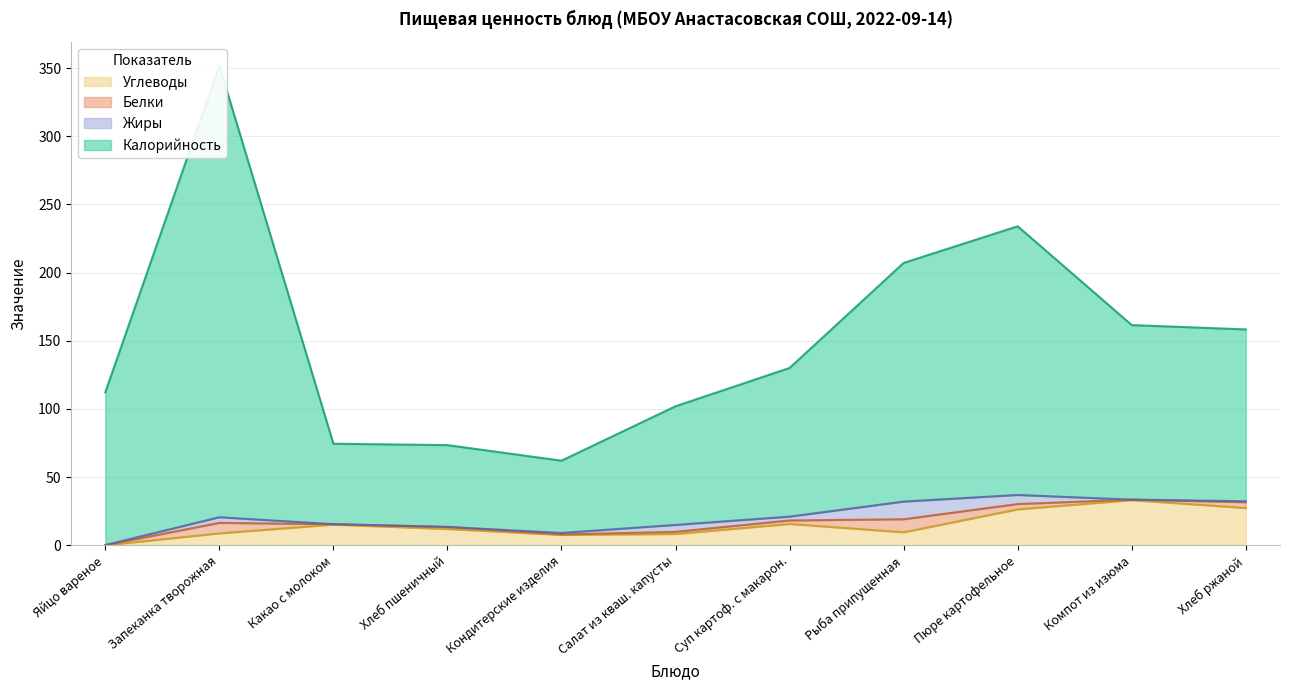

At which label does Углеводы reach its minimum?

Яйцо вареное